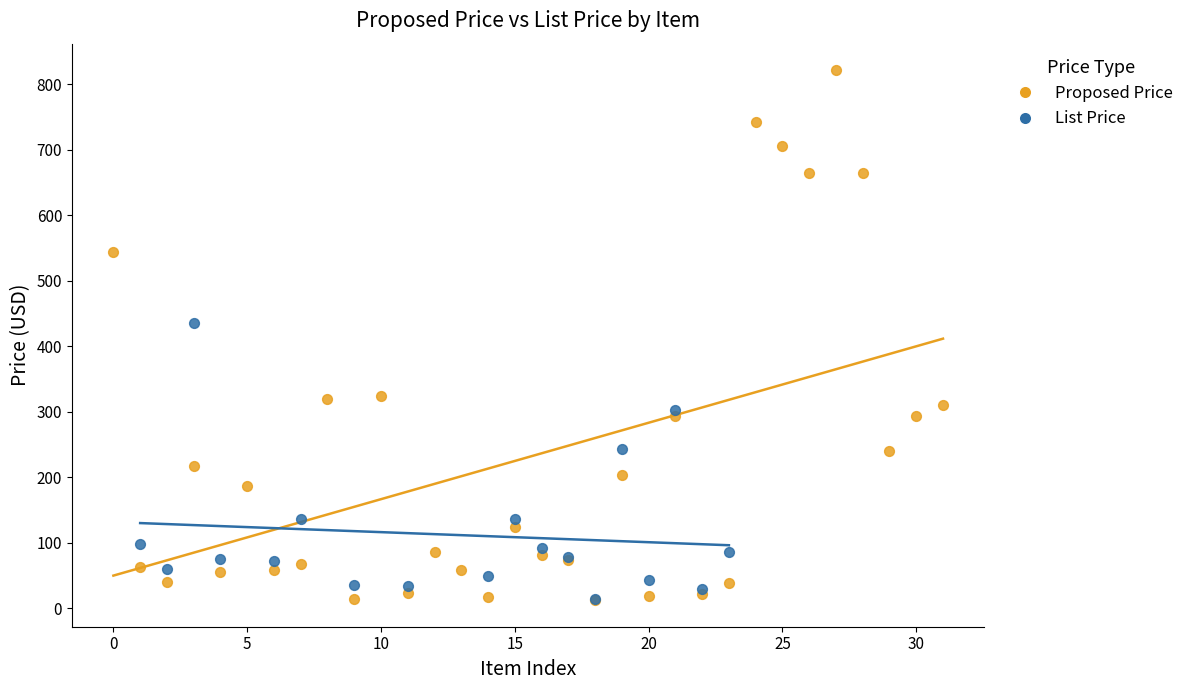

Which series reaches the maximum Y coordinate?

Proposed Price